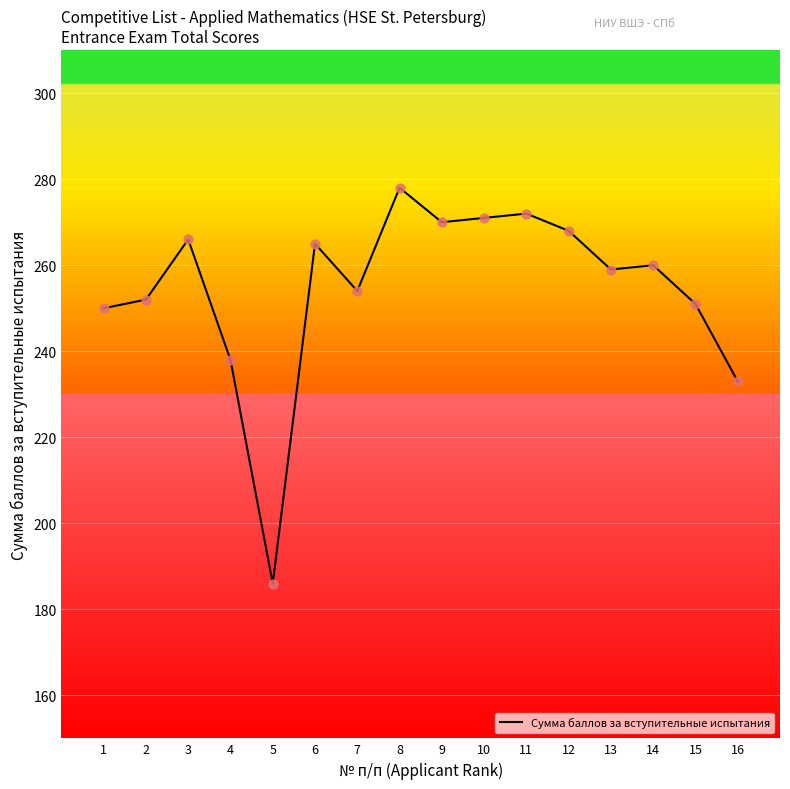

Between 12 and 10, which is larger?

10